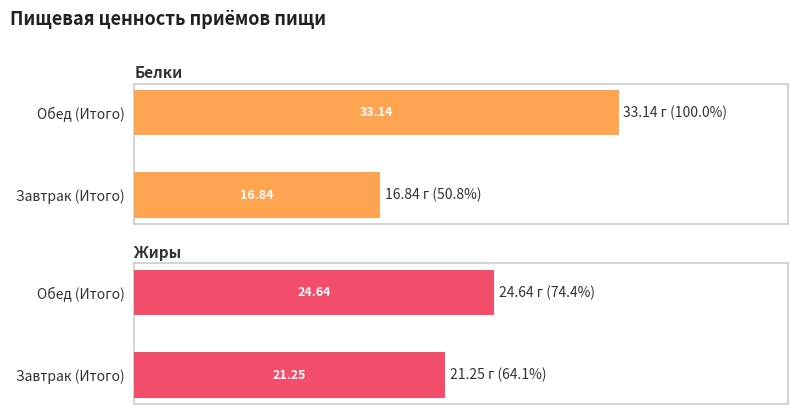

Where is Белки nearest to the value 24?

Завтрак (Итого)